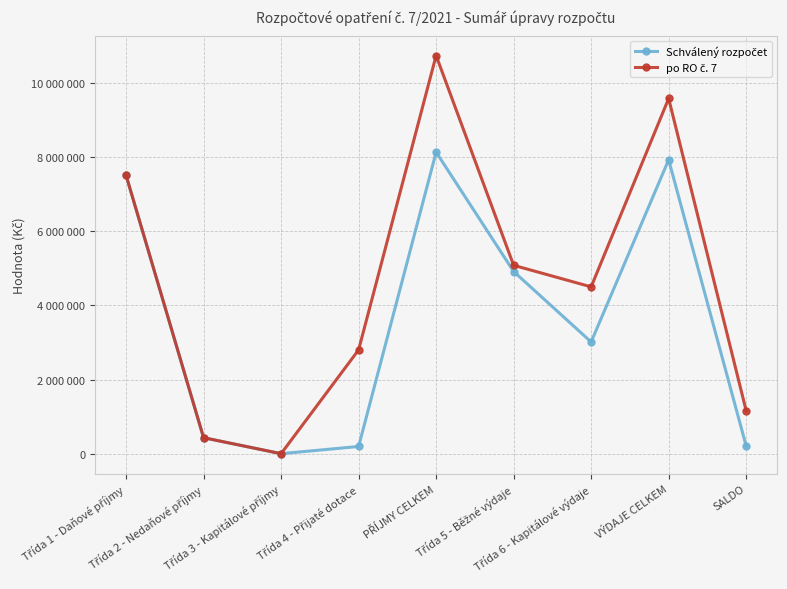

The Schválený rozpočet series shows 0.0 at Třída 3 - Kapitálové příjmy. True or false?

True